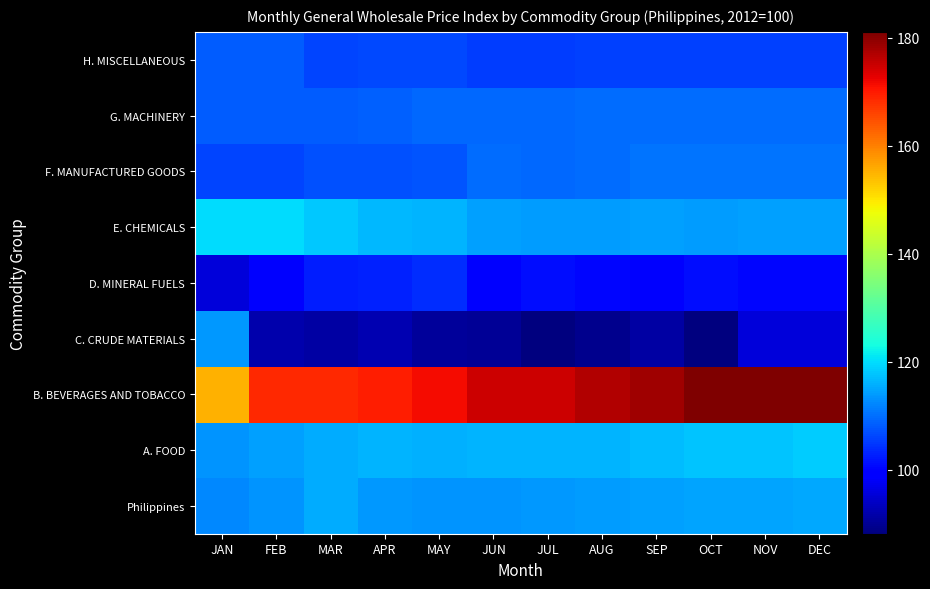

Reading left to right, extract all data points from this chart.

Philippines: JAN=112.2	FEB=113.3	MAR=115.4	APR=113.8	MAY=113.2	JUN=113.3	JUL=113.8	AUG=113.9	SEP=114.3	OCT=114.7	NOV=114.9	DEC=115.2
A. FOOD: JAN=113.3	FEB=114.6	MAR=115.4	APR=116.1	MAY=115.9	JUN=116.2	JUL=116.1	AUG=116.4	SEP=117.1	OCT=117.6	NOV=117.8	DEC=118.3
B. BEVERAGES AND TOBACCO: JAN=155.3	FEB=168.7	MAR=168.7	APR=169.7	MAY=171.4	JUN=174.6	JUL=174.6	AUG=177.1	SEP=178.5	OCT=181.1	NOV=181.1	DEC=181.1
C. CRUDE MATERIALS: JAN=113.8	FEB=91.9	MAR=91.3	APR=92.4	MAY=90.6	JUN=90.1	JUL=88.3	AUG=89.3	SEP=91.3	OCT=88.1	NOV=95.5	DEC=95.5
D. MINERAL FUELS: JAN=95.4	FEB=99.0	MAR=102.3	APR=102.9	MAY=103.9	JUN=99.4	JUL=101.0	AUG=100.1	SEP=99.9	OCT=100.9	NOV=100.1	DEC=100.1
E. CHEMICALS: JAN=119.9	FEB=119.9	MAR=118.1	APR=116.6	MAY=116.1	JUN=114.6	JUL=114.0	AUG=114.0	SEP=114.5	OCT=114.2	NOV=114.4	DEC=114.4
F. MANUFACTURED GOODS: JAN=106.0	FEB=106.2	MAR=107.1	APR=107.2	MAY=107.6	JUN=109.8	JUL=109.5	AUG=109.6	SEP=110.3	OCT=110.5	NOV=110.6	DEC=110.6
G. MACHINERY: JAN=108.2	FEB=108.3	MAR=108.4	APR=108.5	MAY=109.2	JUN=109.4	JUL=109.4	AUG=109.6	SEP=109.6	OCT=109.6	NOV=109.7	DEC=109.7
H. MISCELLANEOUS: JAN=108.3	FEB=108.4	MAR=106.0	APR=106.3	MAY=106.4	JUN=105.3	JUL=105.4	AUG=105.7	SEP=105.7	OCT=105.7	NOV=105.7	DEC=105.7